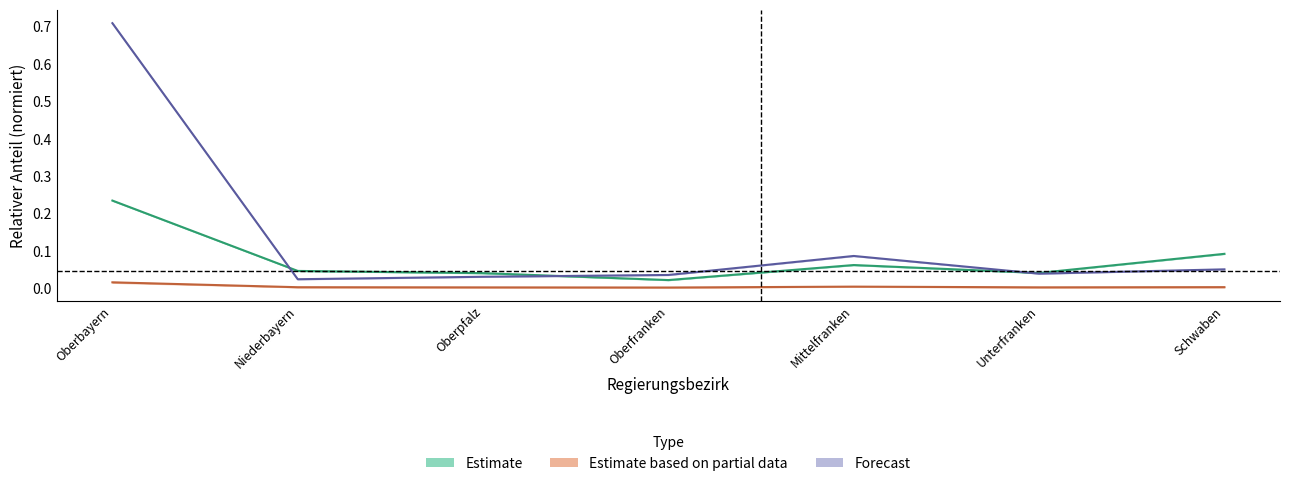

Count the number of categories in the chart.

7